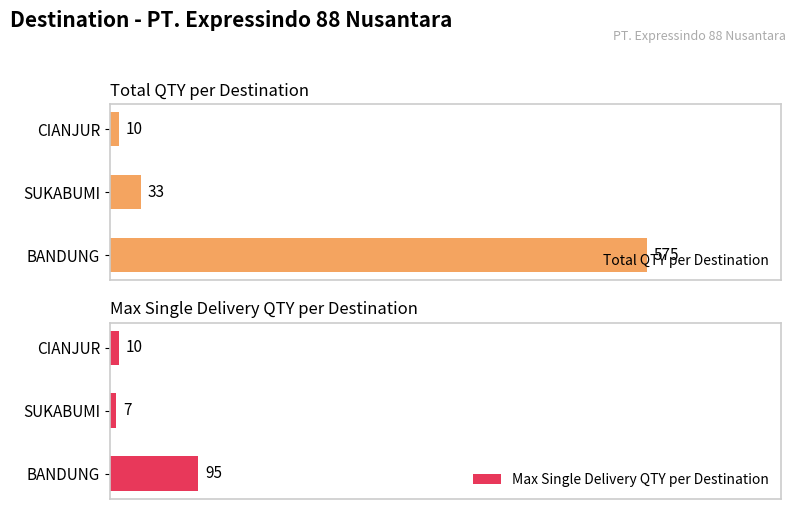

How many data points in Max Single Delivery QTY per Destination are less than 10?

1